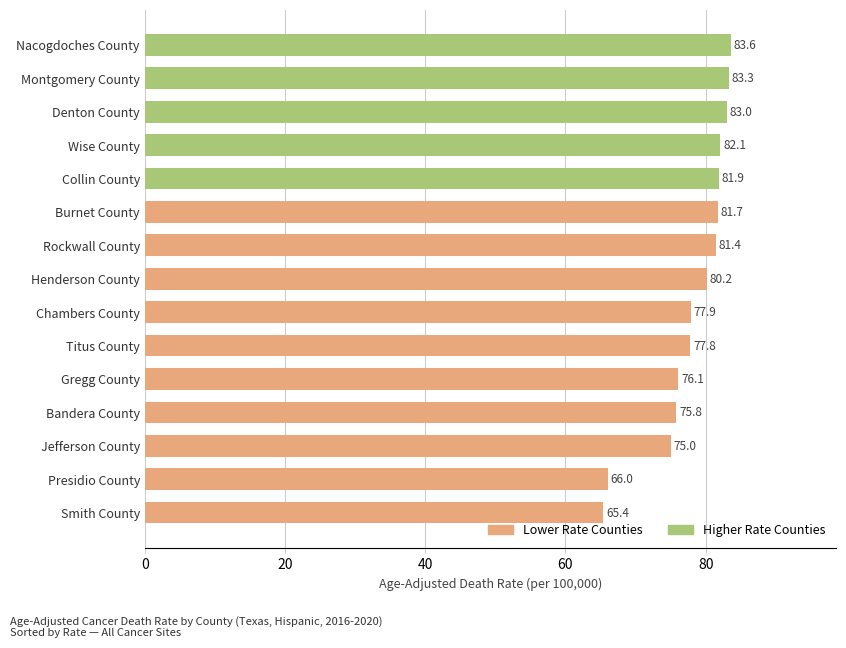

How many bars are there in total?

15